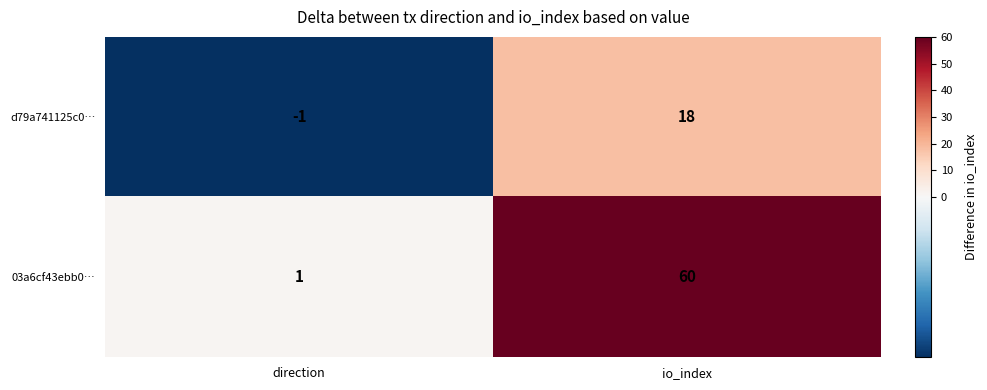

At which label is d79a741125c0… closest to 8?

direction